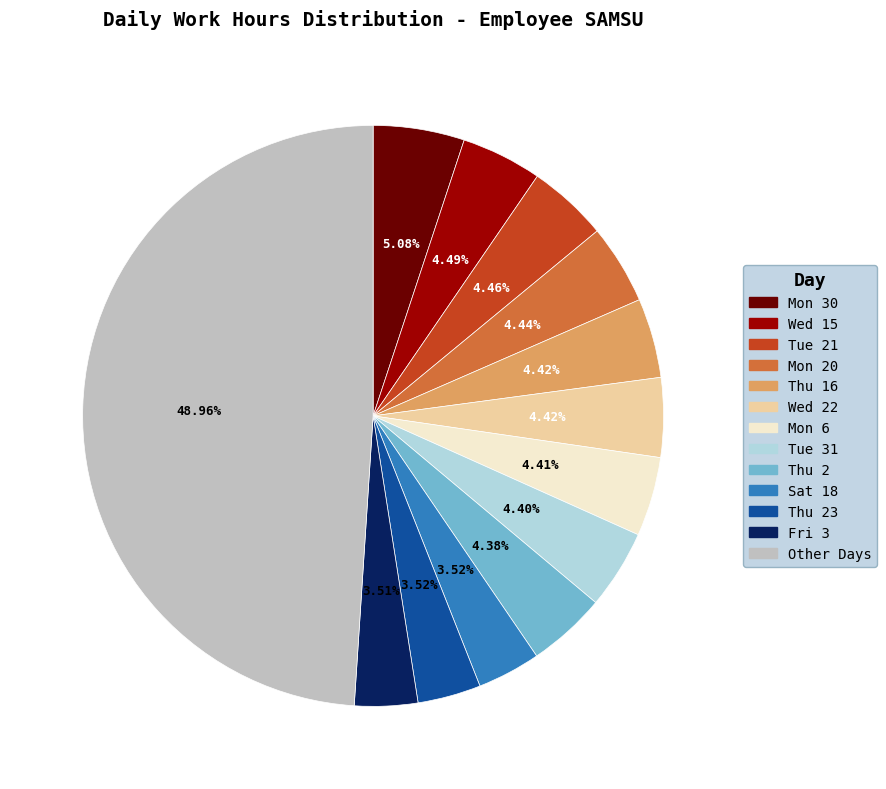

Which has a higher value, Tue 21 or Fri 3?

Tue 21